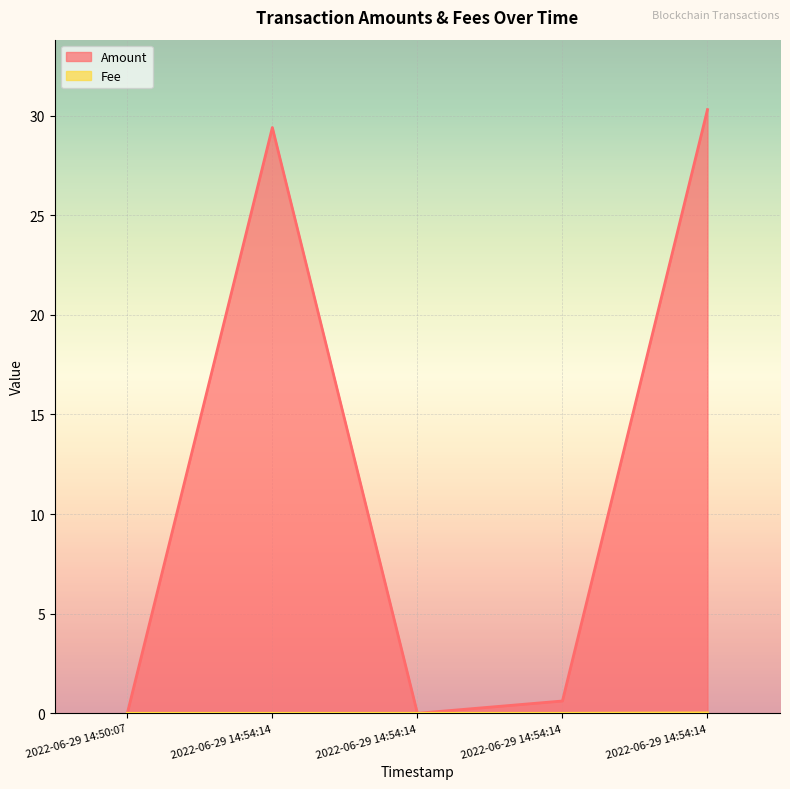

Does the chart display data point markers on the line(s)?

No